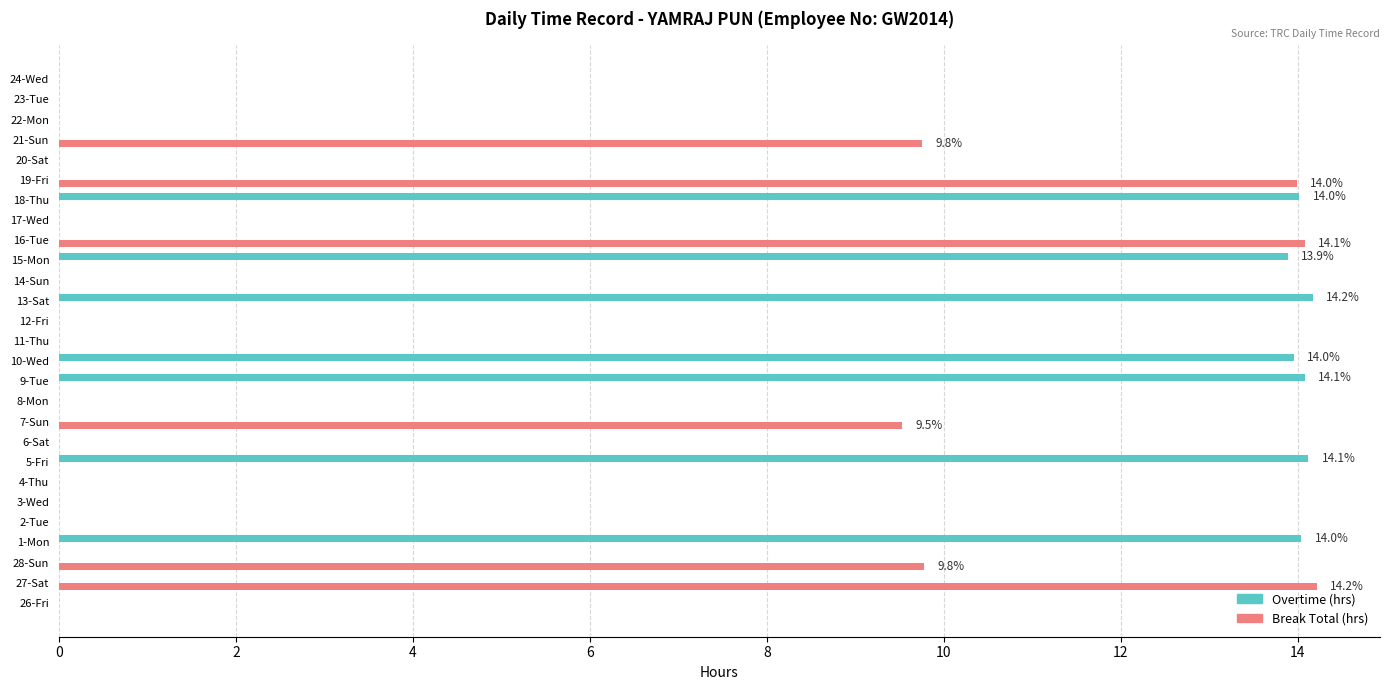

Between 26-Fri and 7-Sun, which series saw the biggest shift?

Break Total (hrs)